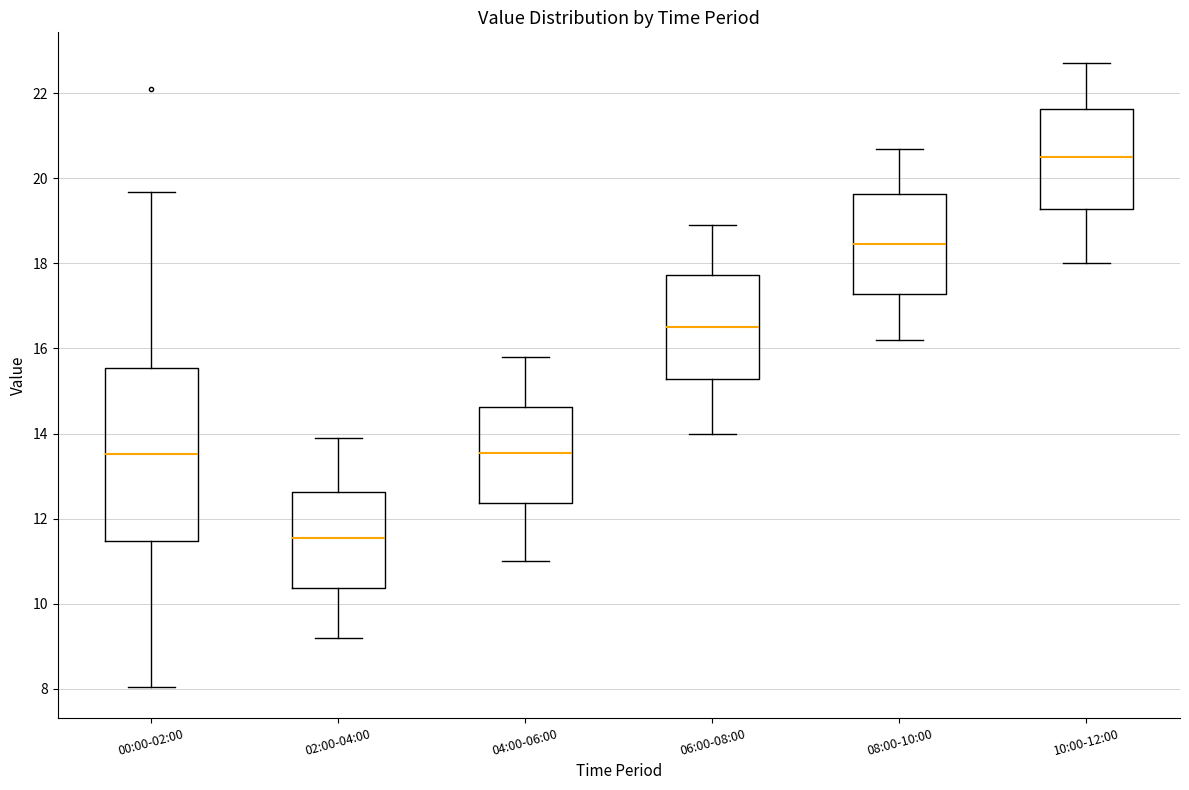

Reading left to right, read every box against the y-axis: the position of its median line, the range the box covers, and the ends of its whiskers. The values are not printed on the chart, so give them approximately, as read against the axis.

00:00-02:00: median 13.6, box 11.4 to 15.6, whiskers 8.0 to 19.6
02:00-04:00: median 11.6, box 10.4 to 12.6, whiskers 9.2 to 14.0
04:00-06:00: median 13.6, box 12.4 to 14.6, whiskers 11.0 to 15.8
06:00-08:00: median 16.6, box 15.2 to 17.8, whiskers 14.0 to 19.0
08:00-10:00: median 18.4, box 17.2 to 19.6, whiskers 16.2 to 20.8
10:00-12:00: median 20.6, box 19.2 to 21.6, whiskers 18.0 to 22.8